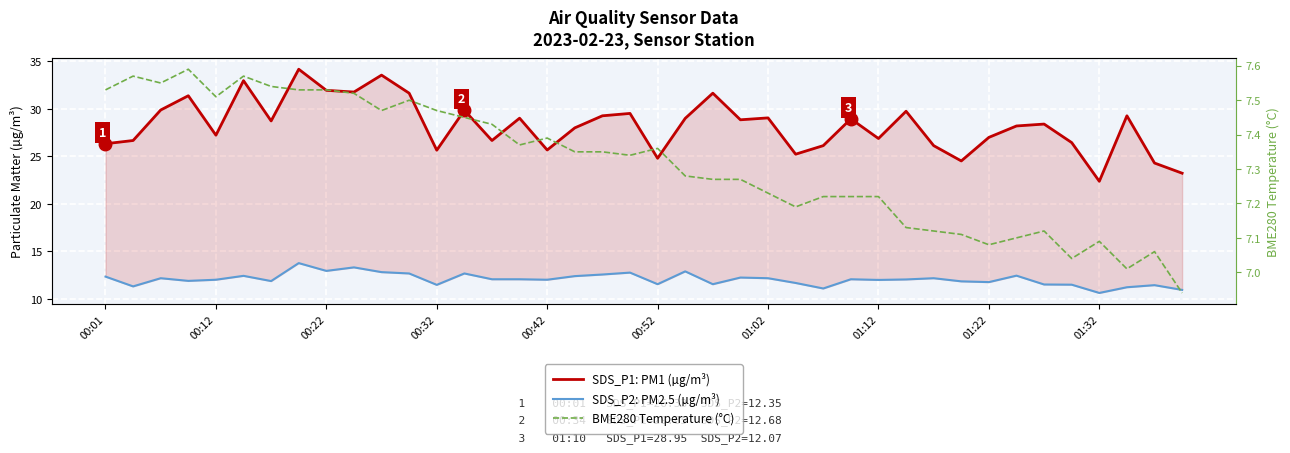

What position from the left is 22?

23